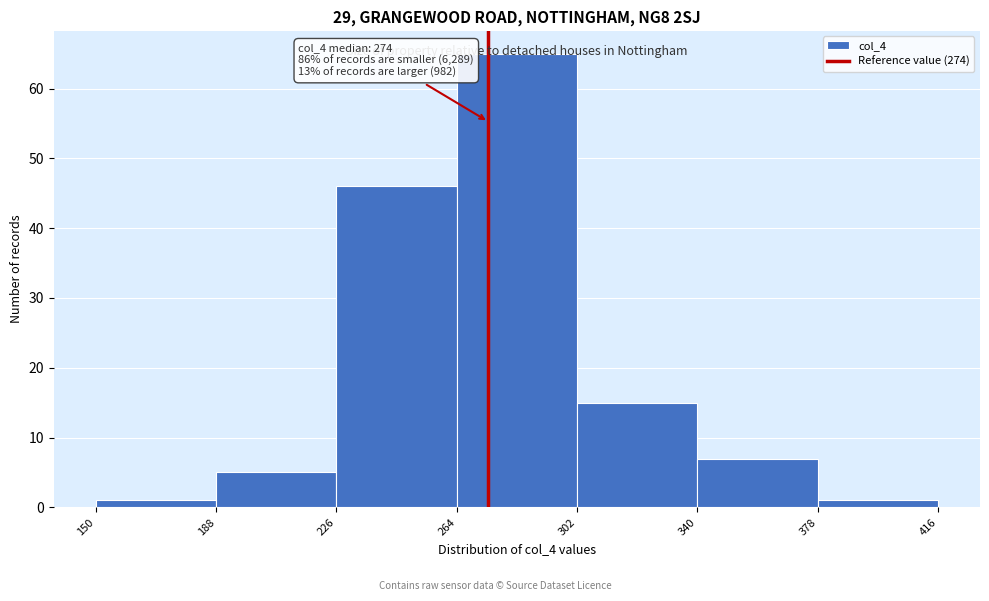

Which range on the x-axis has the tallest bar?

264 to 302